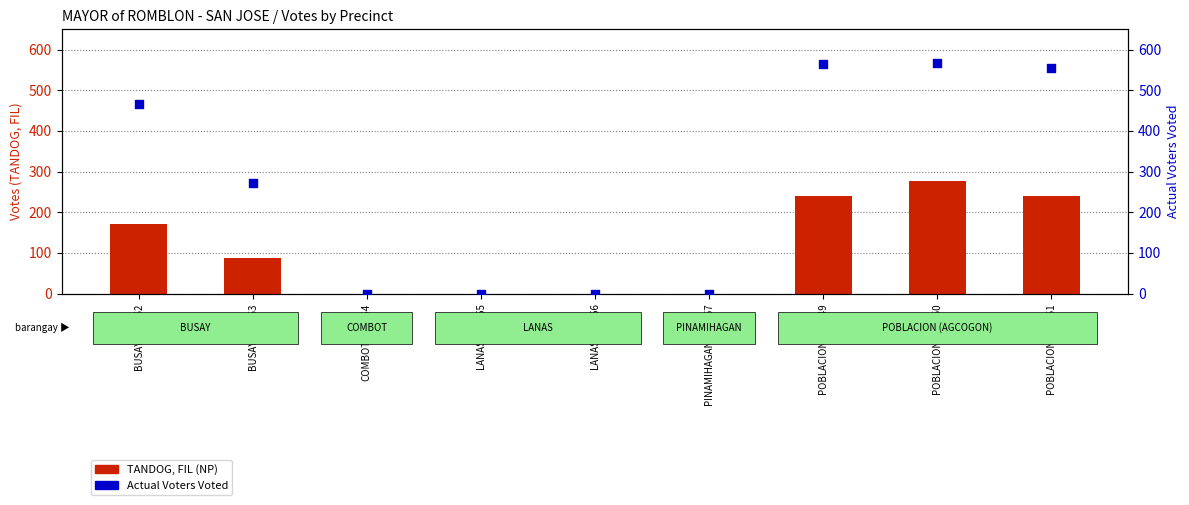

Which series has the largest total across all categories?

Actual Voters Voted